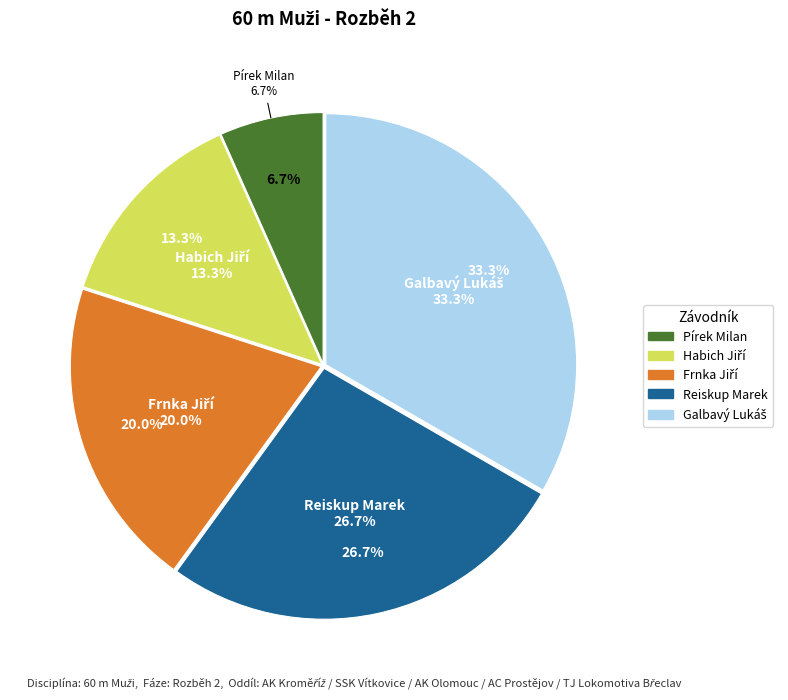

What percentage do Galbavý Lukáš and Reiskup Marek together represent?

60.0%